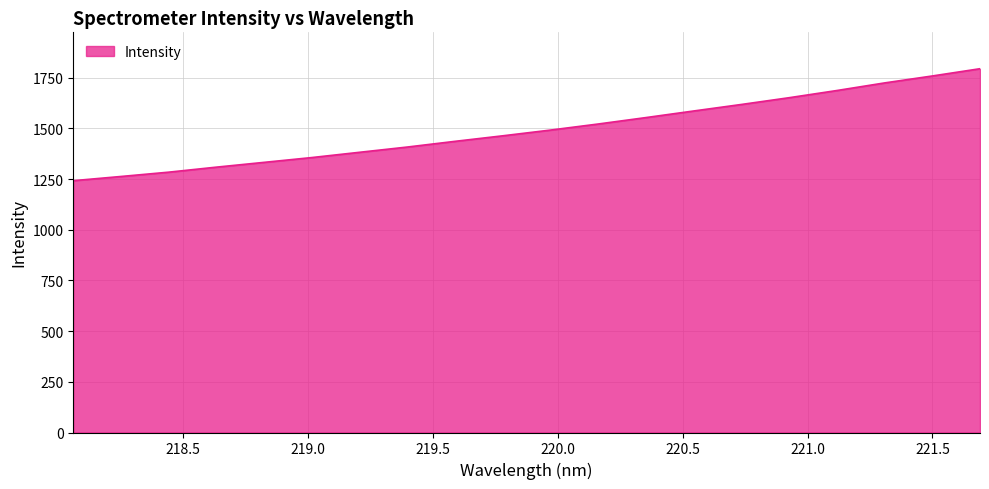

What is the smallest value displayed?

1241.9